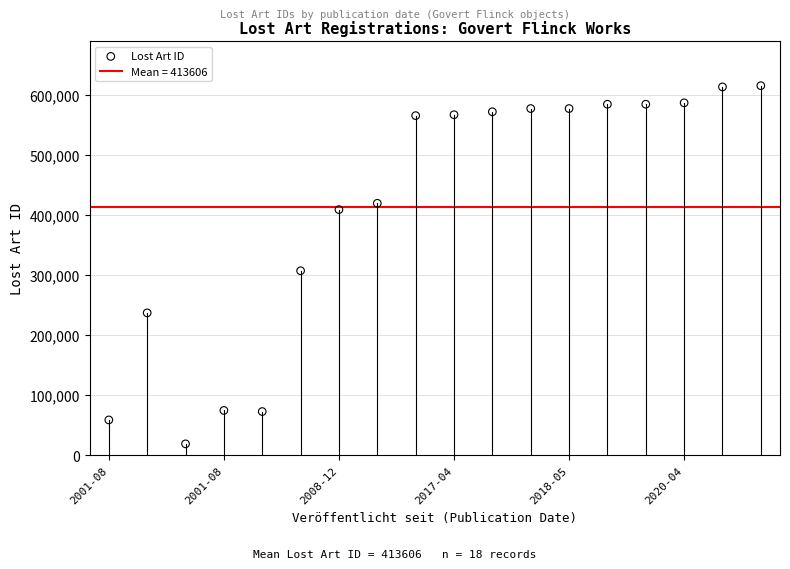

What Y value in the scatter plot is closest to 317313?

307361